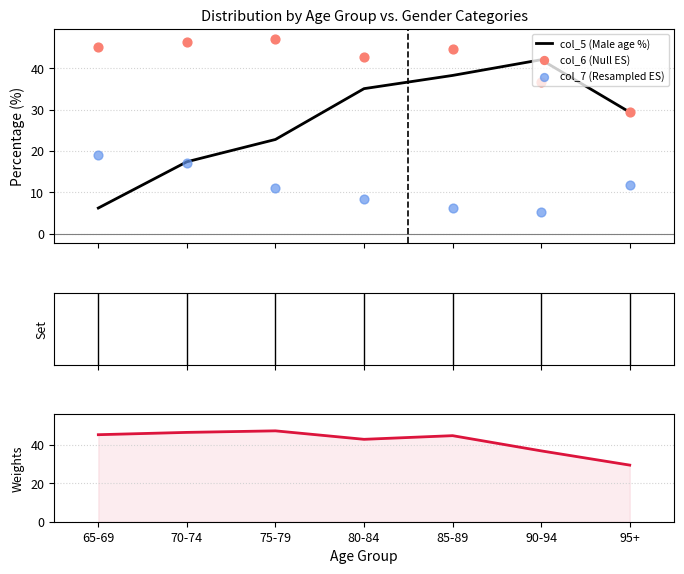

Which series has the largest total across all categories?

col_6 (Null ES)